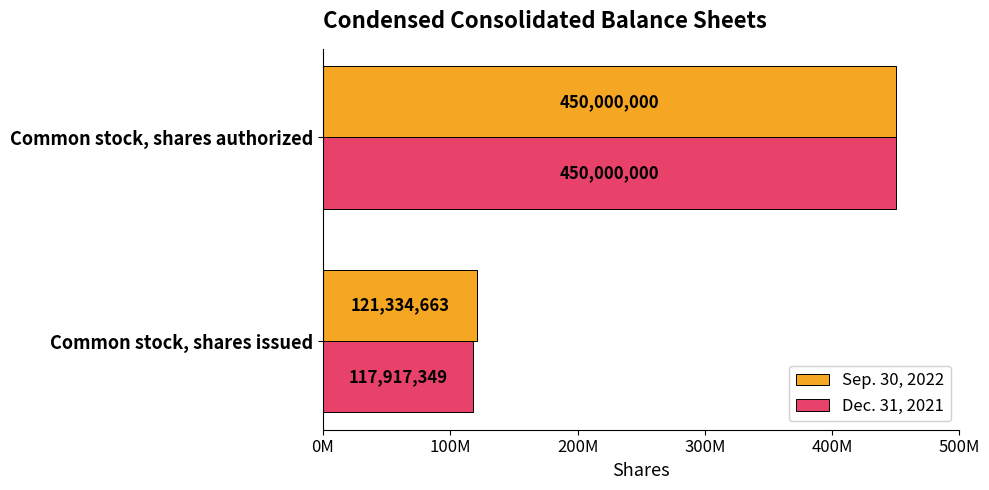

What are all the series names shown in the legend?

Sep. 30, 2022, Dec. 31, 2021